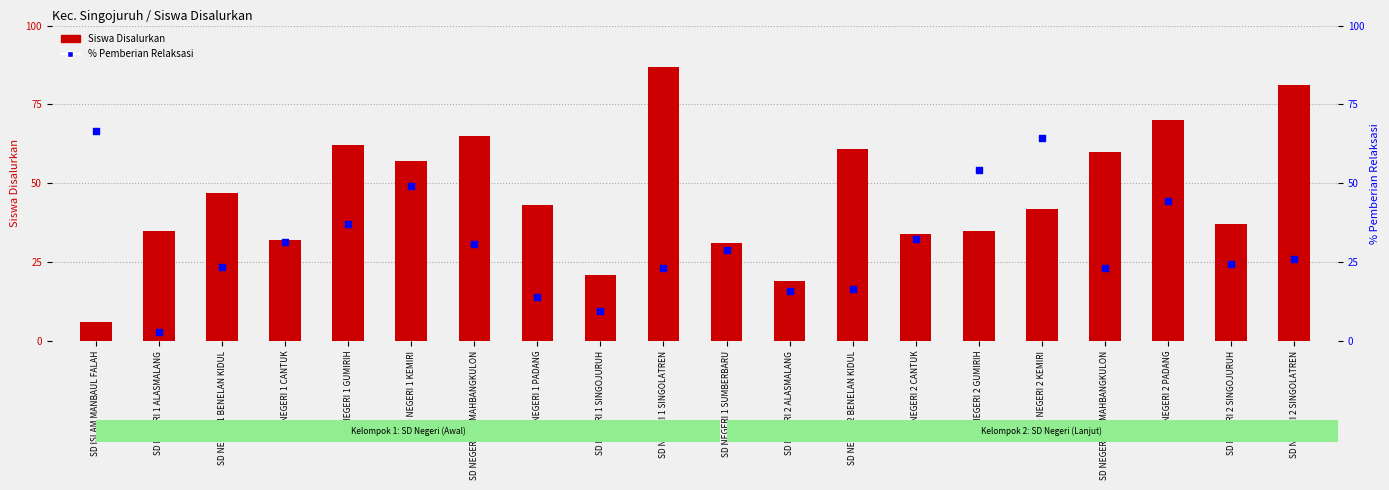

Which series has the largest total across all categories?

Siswa Disalurkan